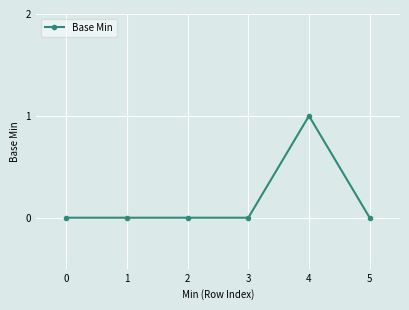

The chart shows a value of -1 at 2. True or false?

False